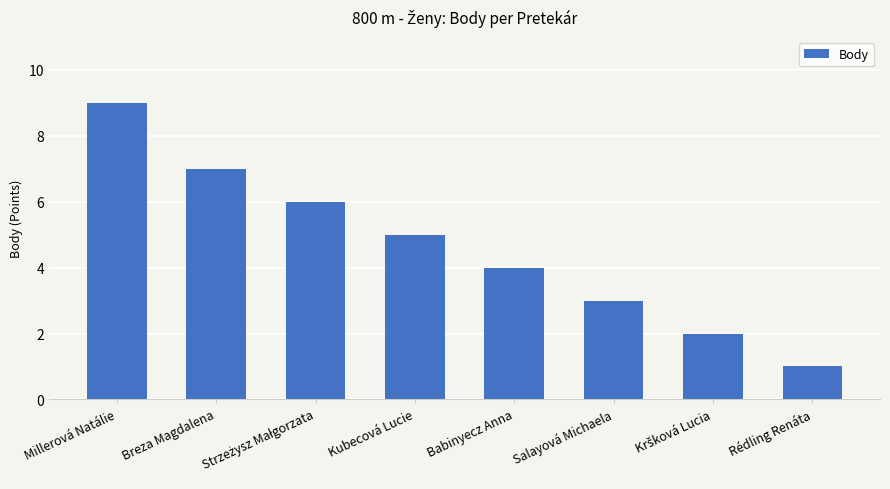

What is the change in value from Millerová Natálie to Babinyecz Anna?

-5